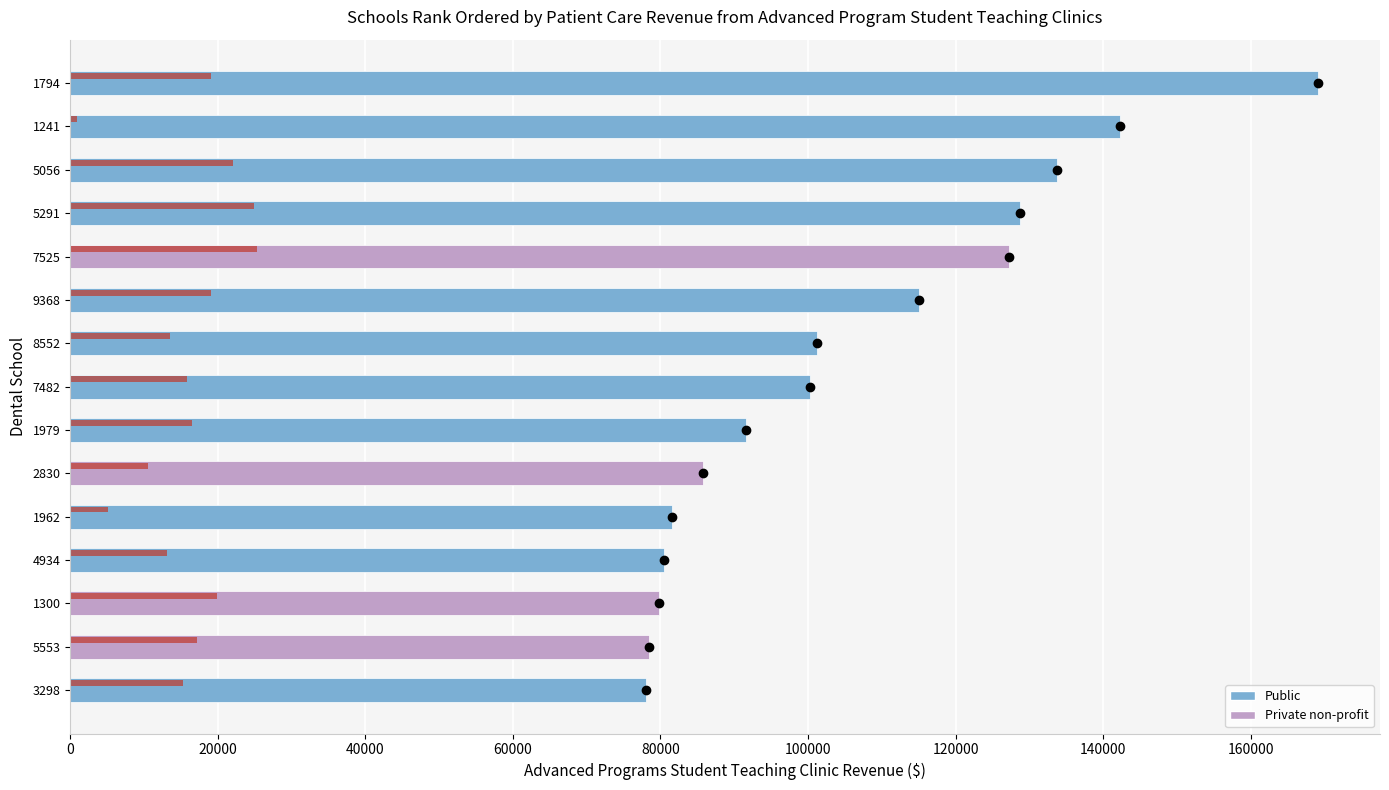

What is the greatest value displayed?

169088.0